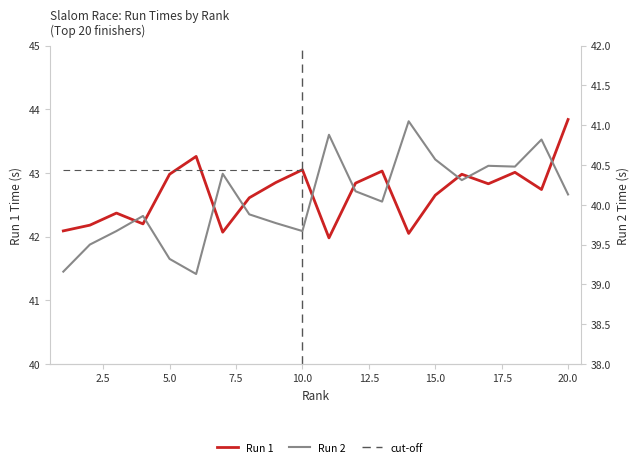

True or false: Run 1 and Run 2 cross at least once.

False